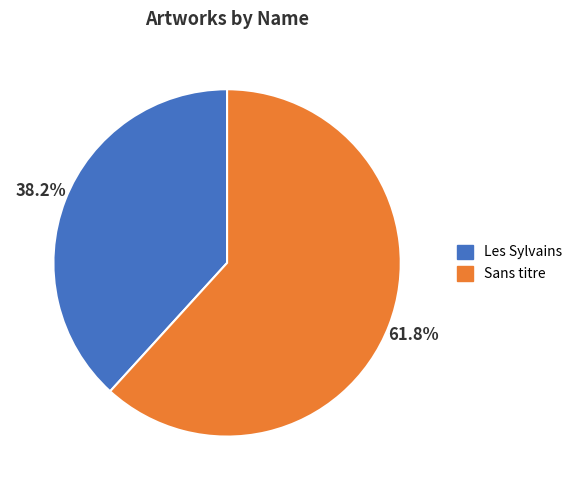

How much of the chart is everything except Les Sylvains?

61.8%